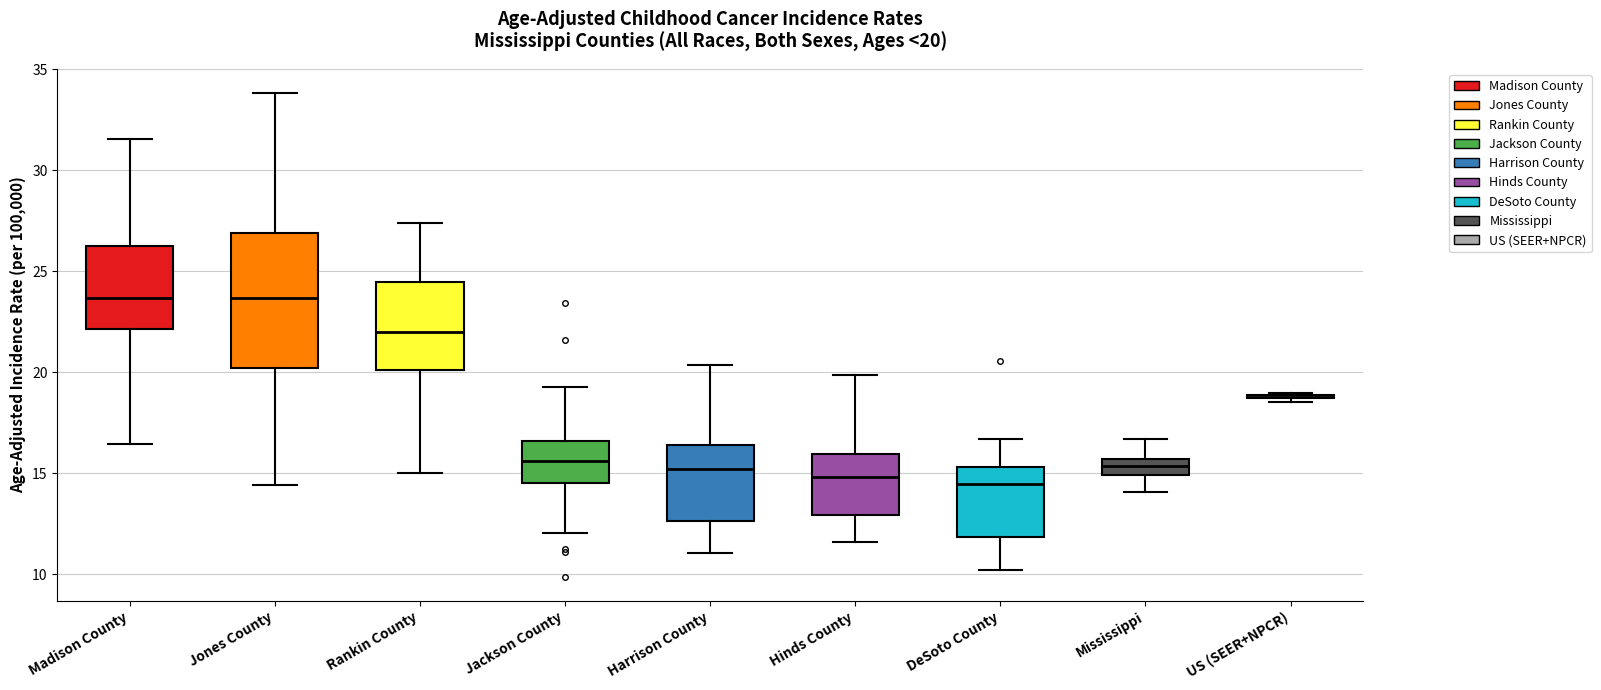

Which box is the tallest, from its lower edge to its upper edge?

Jones County